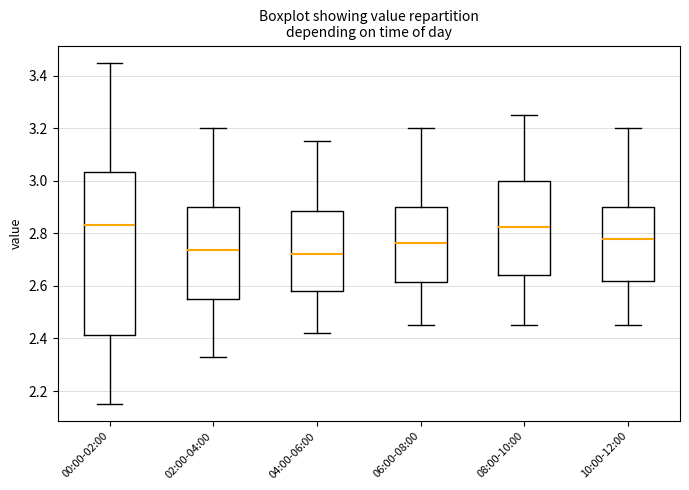

Reading left to right, read every box against the y-axis: the position of its median line, the range the box covers, and the ends of its whiskers. The values are not printed on the chart, so give them approximately, as read against the axis.

00:00-02:00: median 2.84, box 2.42 to 3.04, whiskers 2.16 to 3.46
02:00-04:00: median 2.74, box 2.56 to 2.90, whiskers 2.34 to 3.20
04:00-06:00: median 2.72, box 2.58 to 2.88, whiskers 2.42 to 3.16
06:00-08:00: median 2.76, box 2.62 to 2.90, whiskers 2.46 to 3.20
08:00-10:00: median 2.82, box 2.64 to 3.00, whiskers 2.46 to 3.26
10:00-12:00: median 2.78, box 2.62 to 2.90, whiskers 2.46 to 3.20